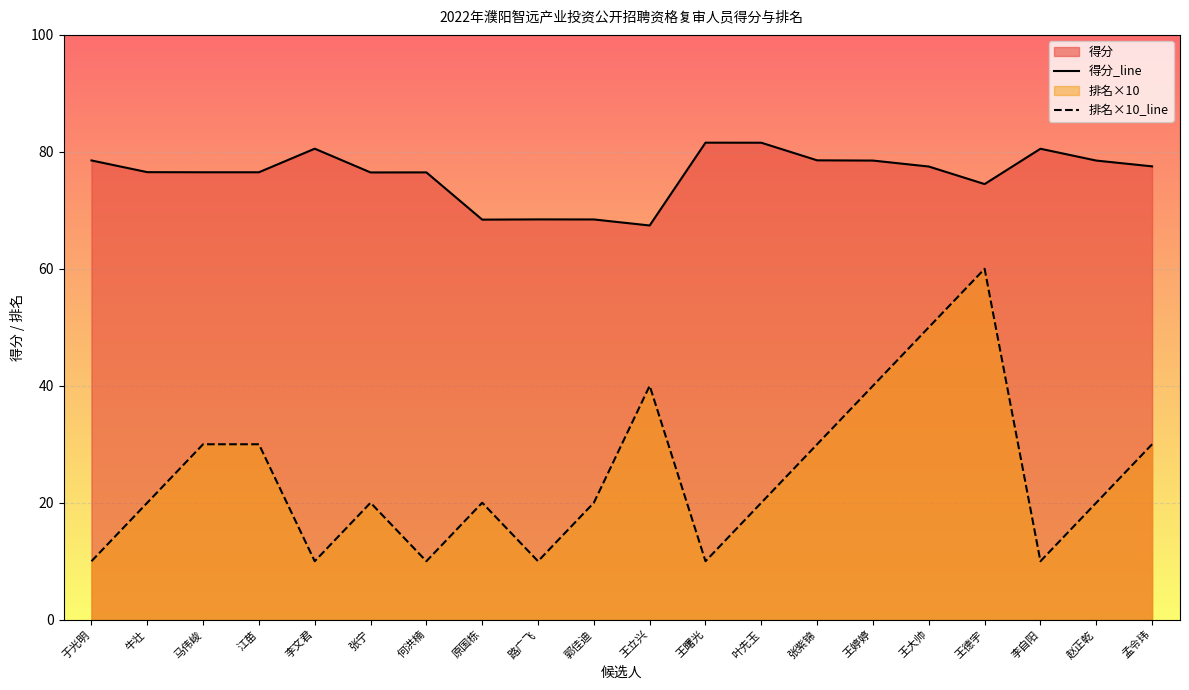

The value of 排名×10_line at 马伟峻 is 11.9. True or false?

False